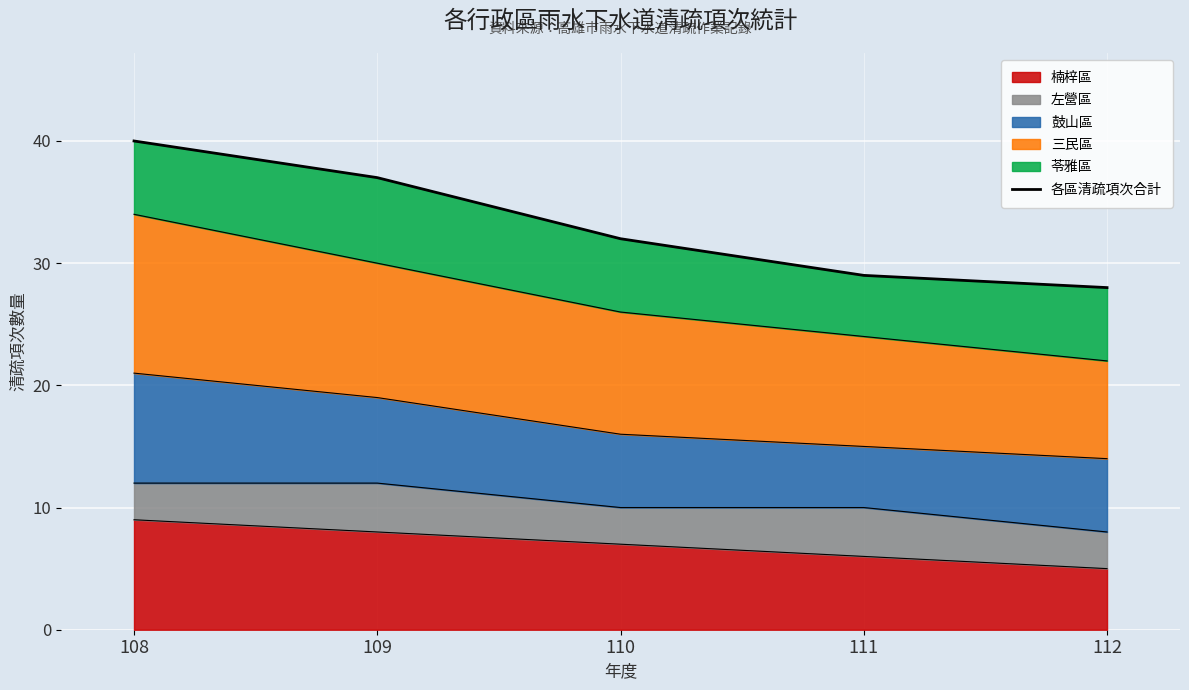

Reading left to right, list all the values displayed in this chart.

40	37	32	29	28